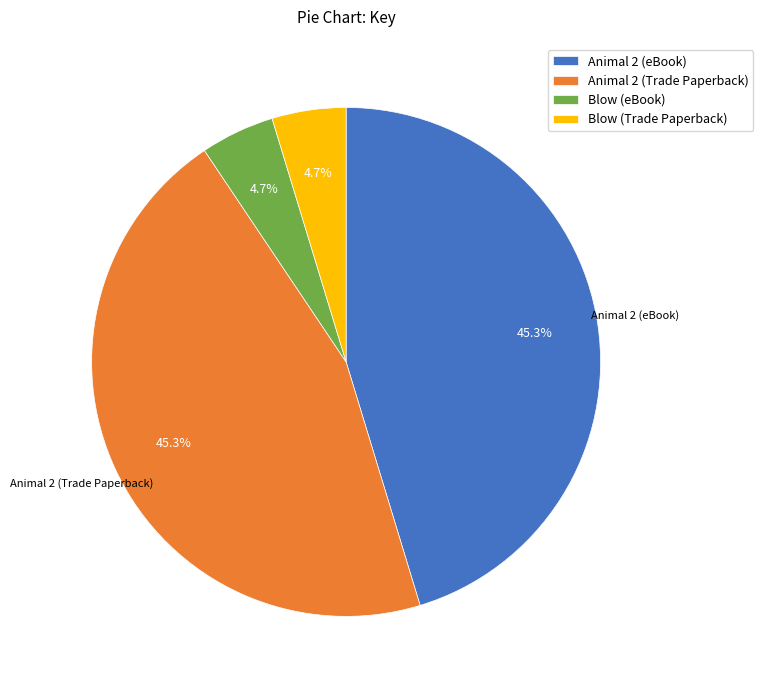

Is there any slice that represents more than half of the pie?

No